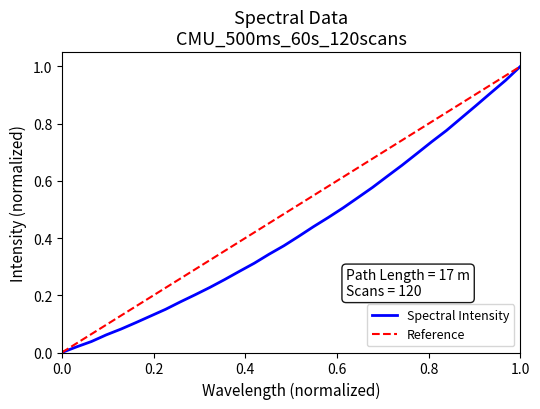

How many categories are shown in the chart?

32